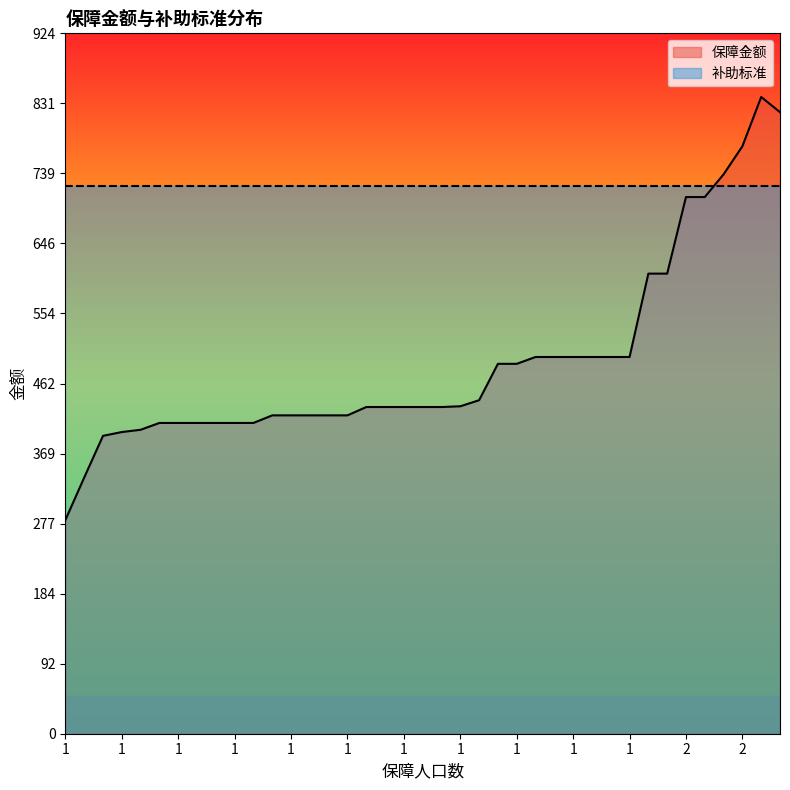

True or false: 补助标准 has more than 2 points higher than both neighbors.

False